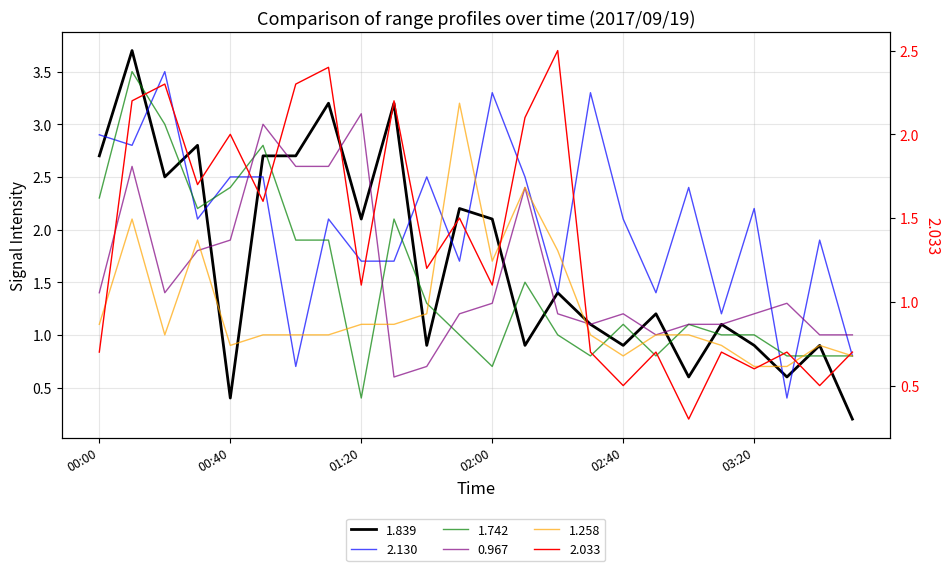

What is the difference between the maximum and minimum values in the 0.967 series?

2.5